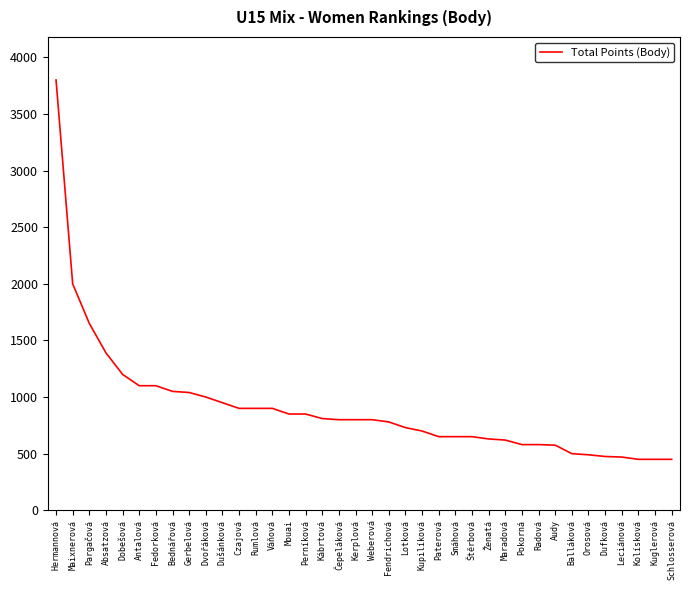

At which label is the value closest to 2125?

Maixnerová